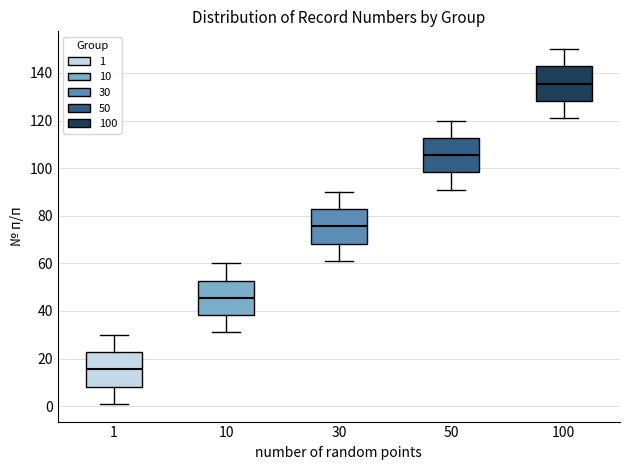

Reading left to right, transcribe this box plot: for each box, give where its median line is, the range the box spans, and where its two whiskers end, as read against the y-axis. The values are not printed on the chart, so give them approximately, as read against the axis.

1: median 16, box 8 to 22, whiskers 2 to 30
10: median 46, box 38 to 52, whiskers 32 to 60
30: median 76, box 68 to 82, whiskers 62 to 90
50: median 106, box 98 to 112, whiskers 92 to 120
100: median 136, box 128 to 142, whiskers 122 to 150